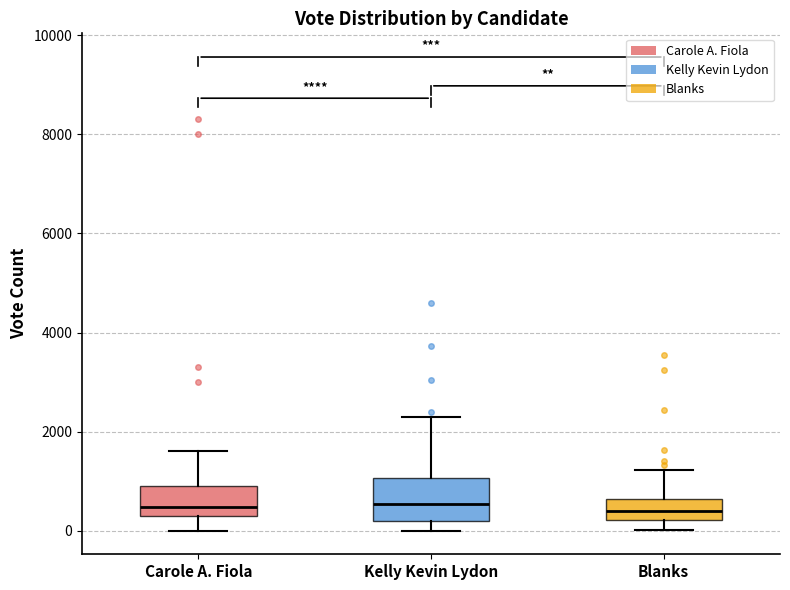

Where is the upper edge of the box for Carole A. Fiola on the y-axis? The values are not printed on the chart, so give them approximately, as read against the axis.

800